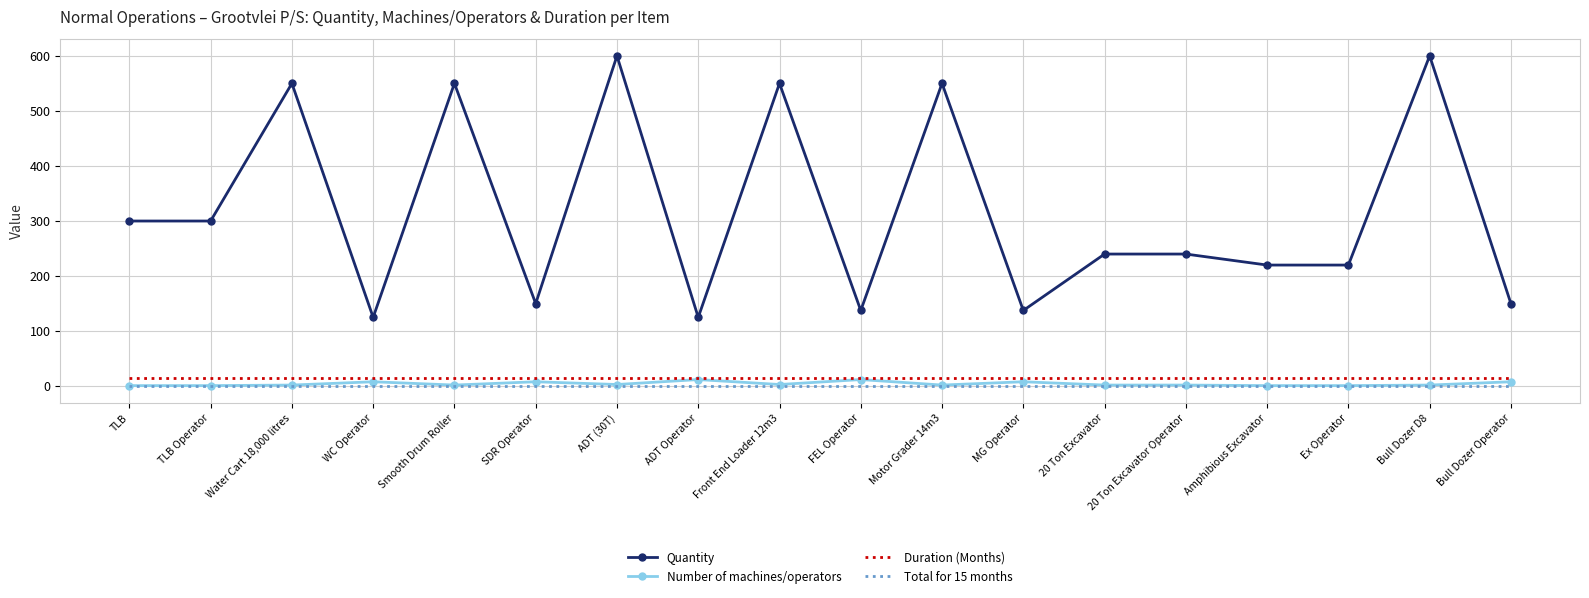

Is the value of Duration (Months) at Amphibious Excavator greater than the value of Quantity at 20 Ton Excavator Operator?

No